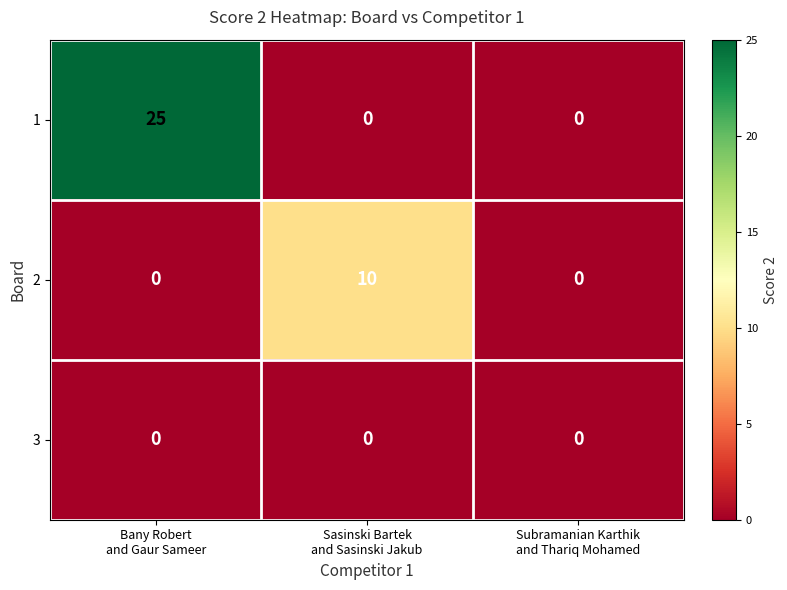

Reading right to left, extract all data points from this chart.

1: 0	0	25
2: 0	10	0
3: 0	0	0